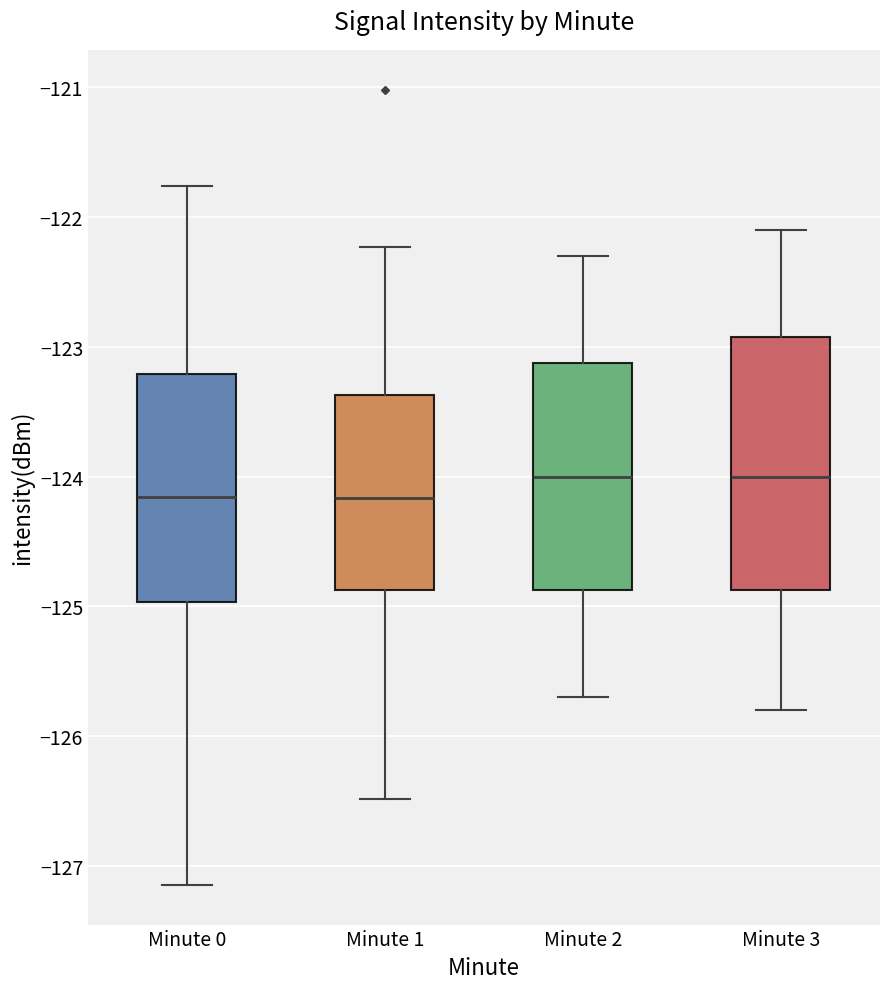

Comparing the boxes themselves (not the whiskers), which one is the tallest?

Minute 3